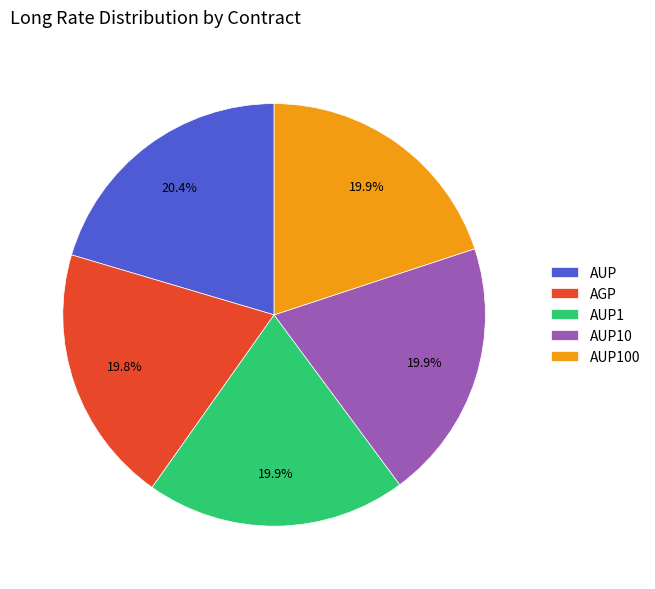

How many segments does this pie chart have?

5